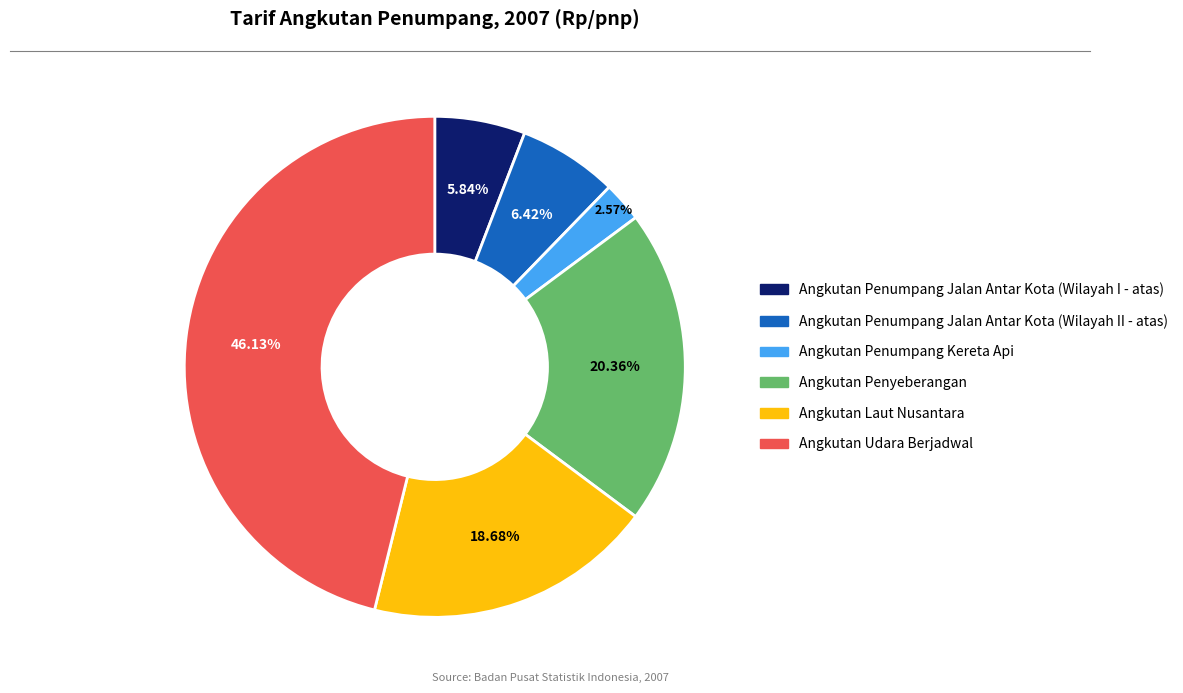

Is there a majority slice in this chart?

No